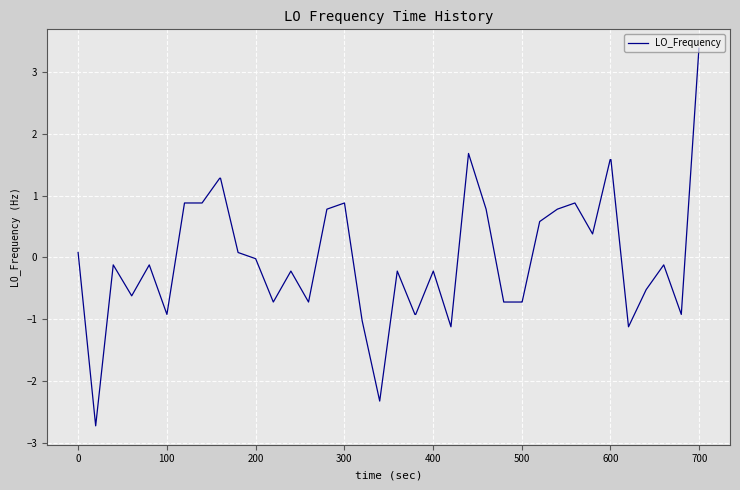

What is the minimum value shown in the chart?

-2.7